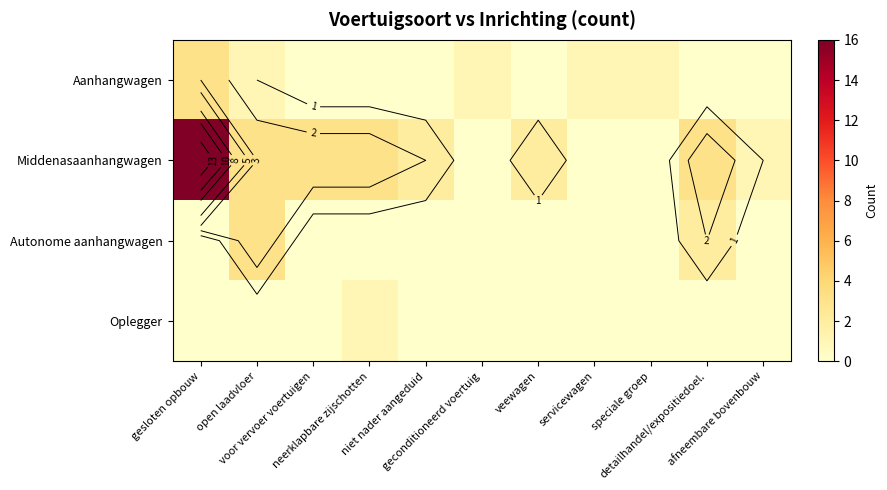

What is the difference between the highest and lowest values at servicewagen?

1